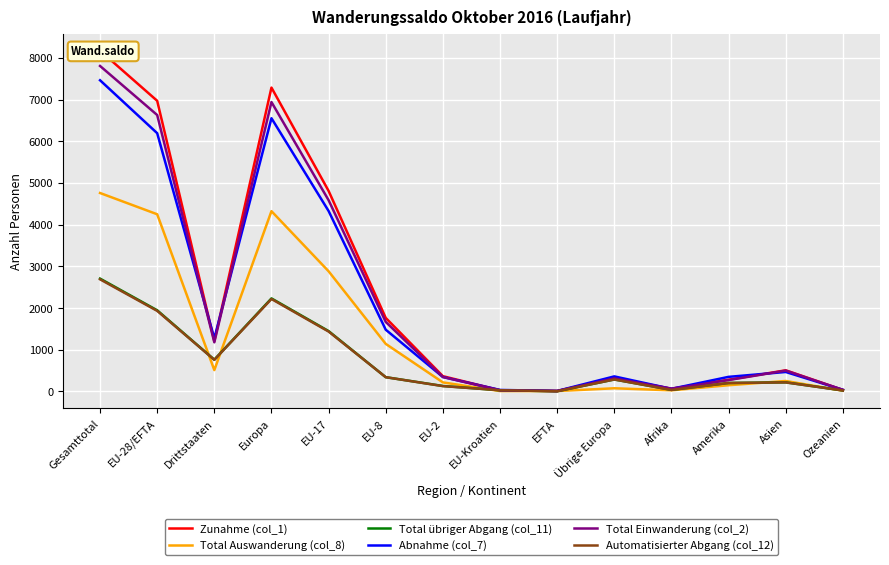

At which category does Automatisierter Abgang (col_12) reach its first local peak?

Europa